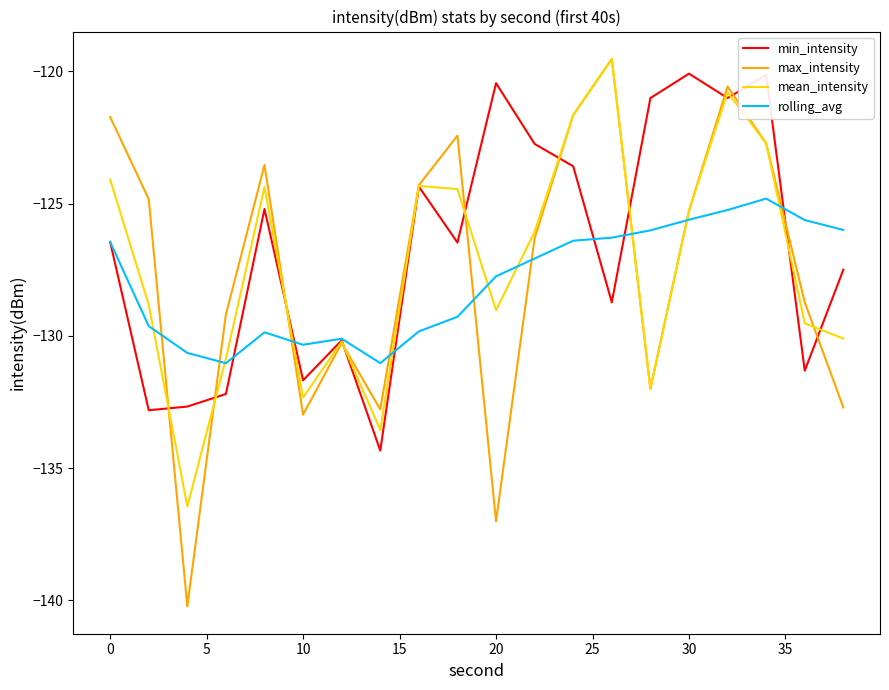

What is the difference between the maximum and minimum values in the mean_intensity series?

16.9